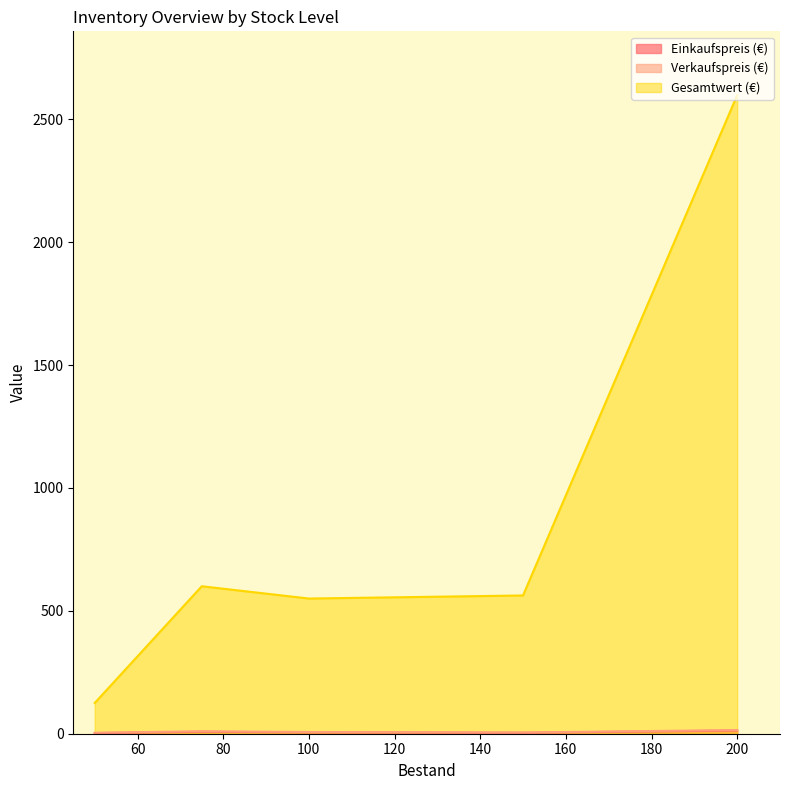

Which series has the largest range (max minus min)?

Gesamtwert (€)